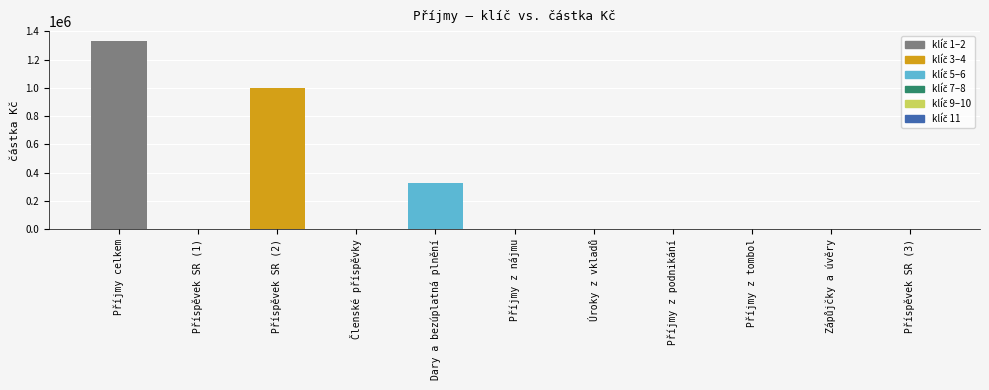

The chart shows a value of 722138 at Úroky z vkladů. True or false?

False